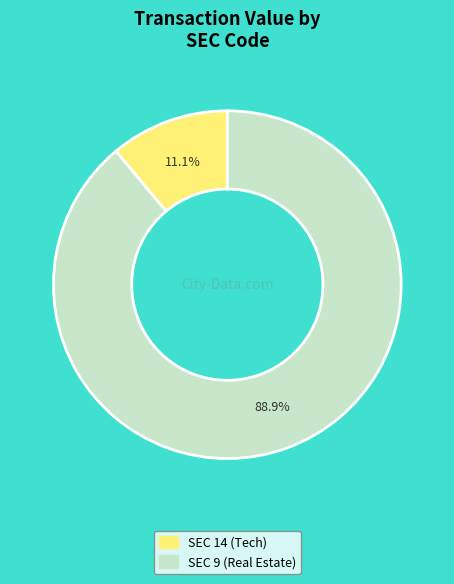

How many segments does this pie chart have?

2